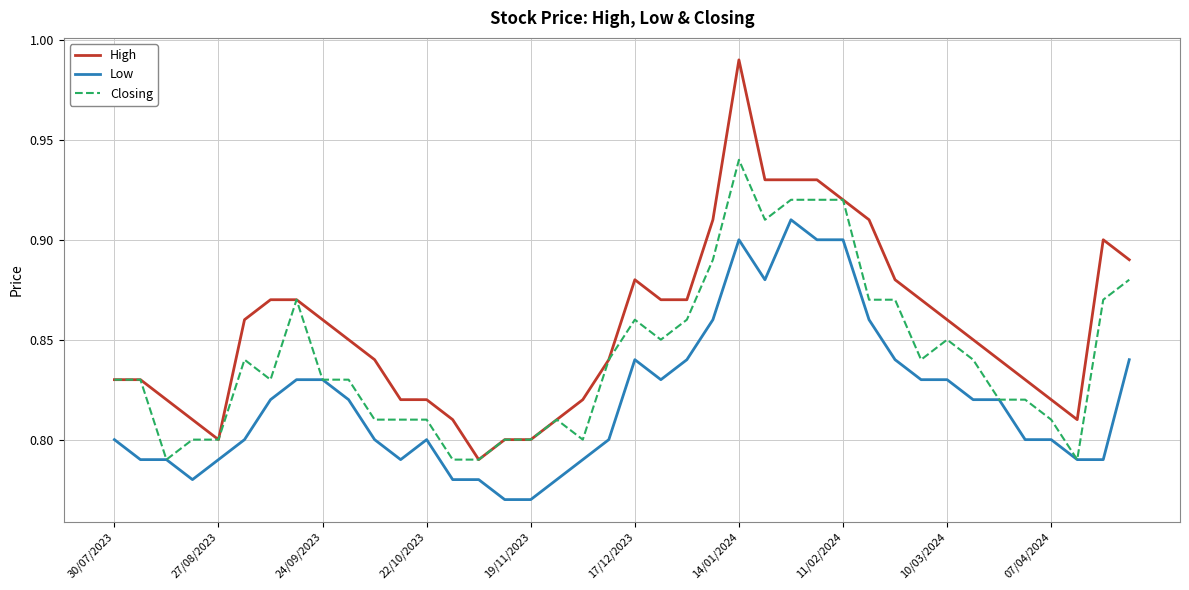

True or false: Low has more than 2 points higher than both neighbors.

True